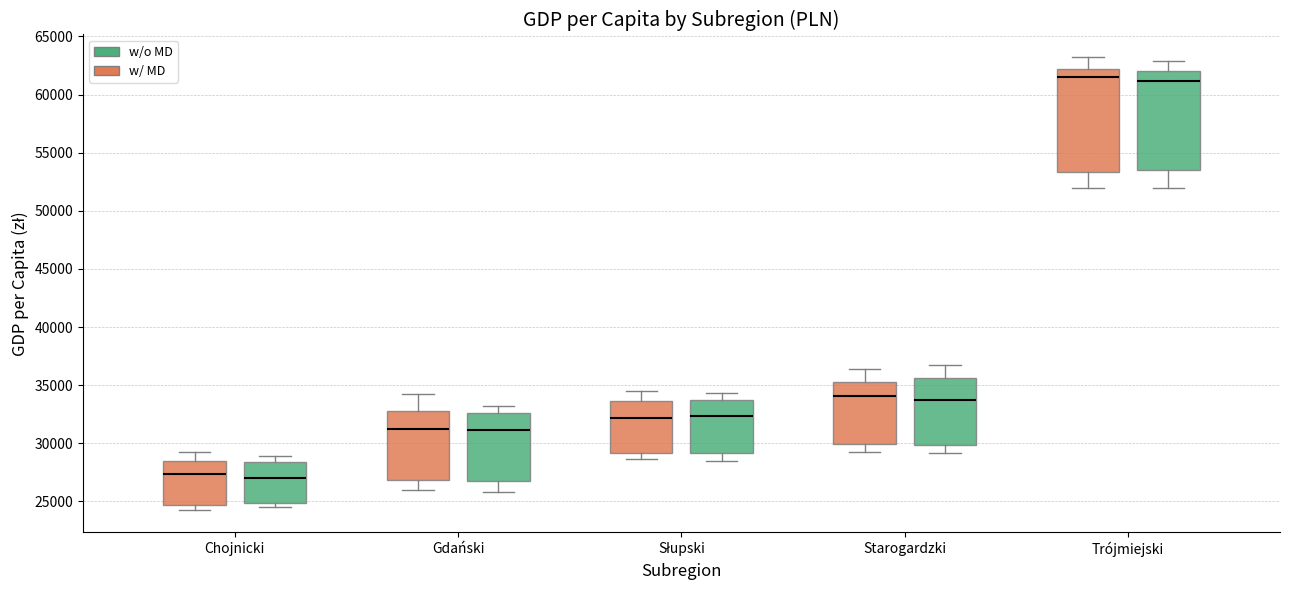

Reading left to right, transcribe this box plot: for each box, give where its median line is, the range the box spans, and where its two whiskers end, as read against the y-axis. The values are not printed on the chart, so give them approximately, as read against the axis.

Chojnicki (w/ MD): median 27500, box 24500 to 28500, whiskers 24500 (just below the box's lower edge) to 29500
Chojnicki (w/o MD): median 27000, box 25000 to 28500, whiskers 24500 to 29000
Gdański (w/ MD): median 31000, box 27000 to 33000, whiskers 26000 to 34500
Gdański (w/o MD): median 31000, box 26500 to 32500, whiskers 26000 to 33000
Słupski (w/ MD): median 32000, box 29000 to 33500, whiskers 28500 to 34500
Słupski (w/o MD): median 32500, box 29000 to 33500, whiskers 28500 to 34500
Starogardzki (w/ MD): median 34000, box 30000 to 35500, whiskers 29500 to 36500
Starogardzki (w/o MD): median 34000, box 30000 to 35500, whiskers 29000 to 36500
Trójmiejski (w/ MD): median 61500, box 53500 to 62000, whiskers 52000 to 63000
Trójmiejski (w/o MD): median 61000, box 53500 to 62000, whiskers 52000 to 63000